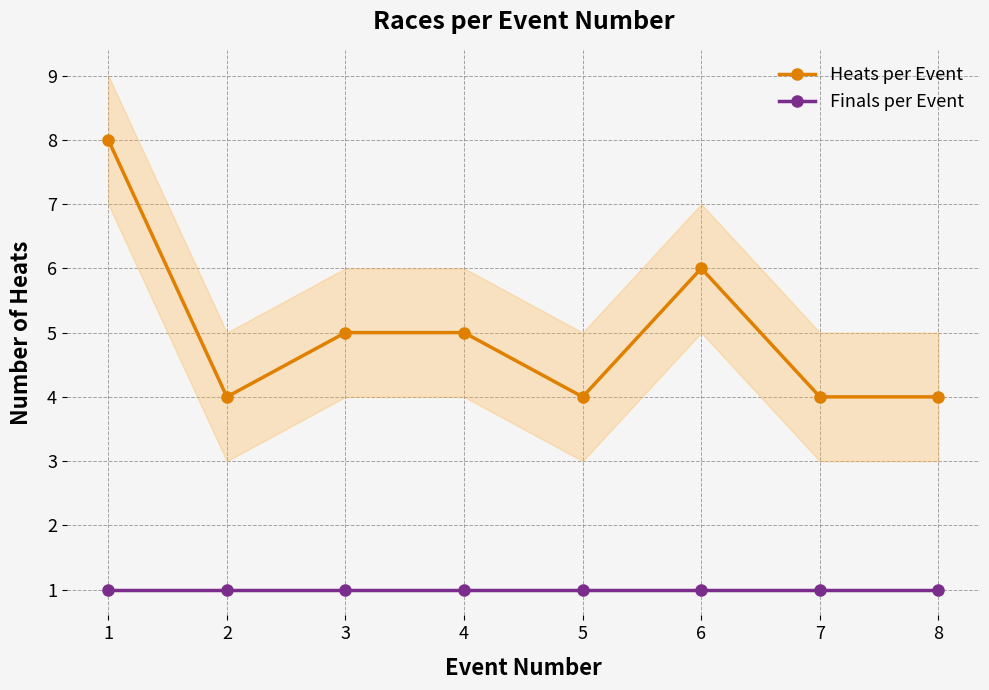

Is it true that Heats per Event equals 4 at 6?

False